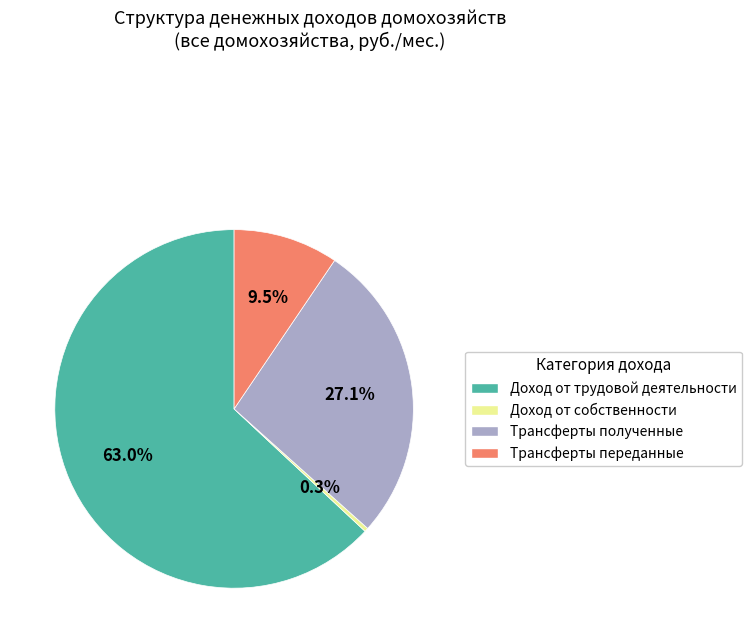

Rank the categories by value from highest to lowest.

Доход от трудовой деятельности, Трансферты полученные, Трансферты переданные, Доход от собственности